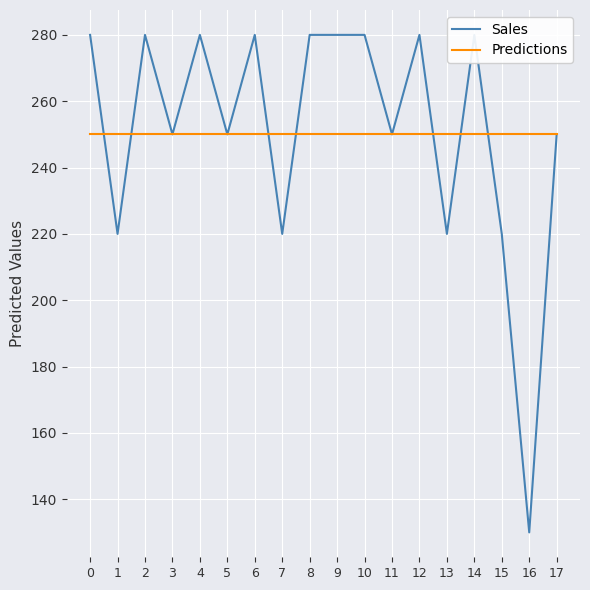

Rank the series by their maximum value, from lowest to highest.

Predictions, Sales